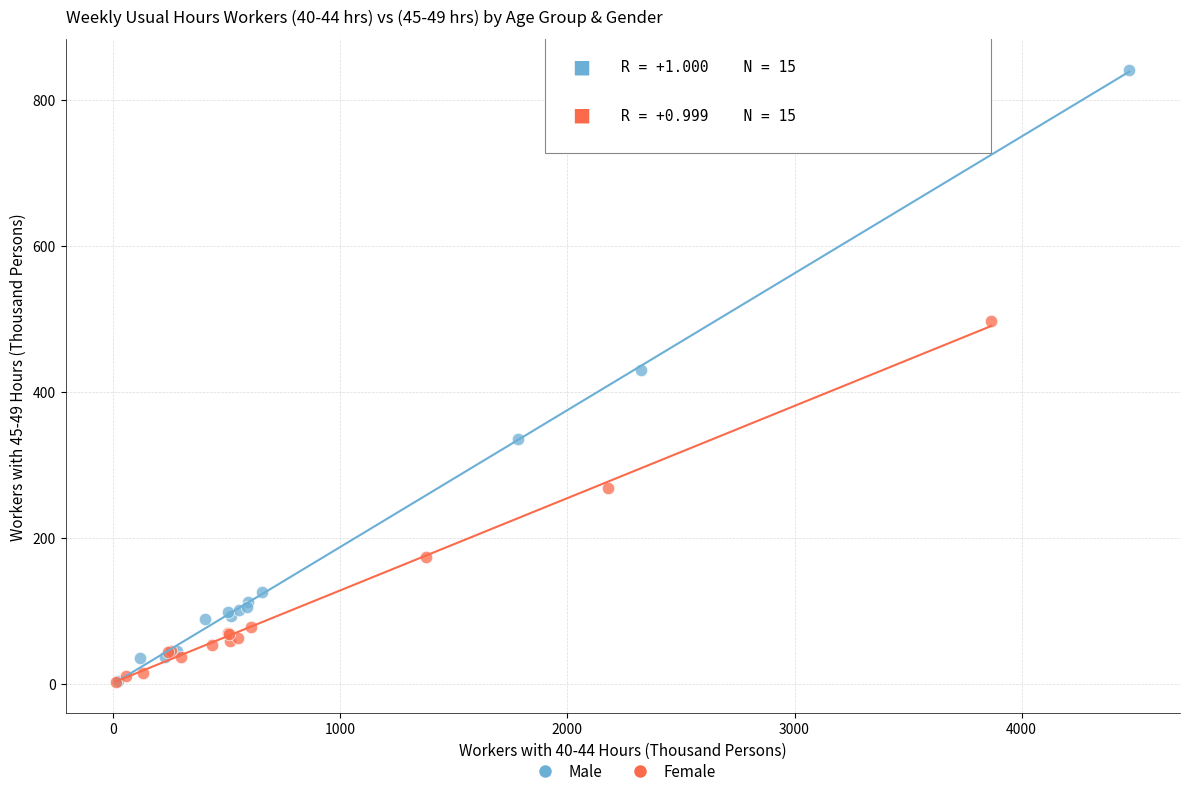

Which series has the widest spread of Y values?

Male